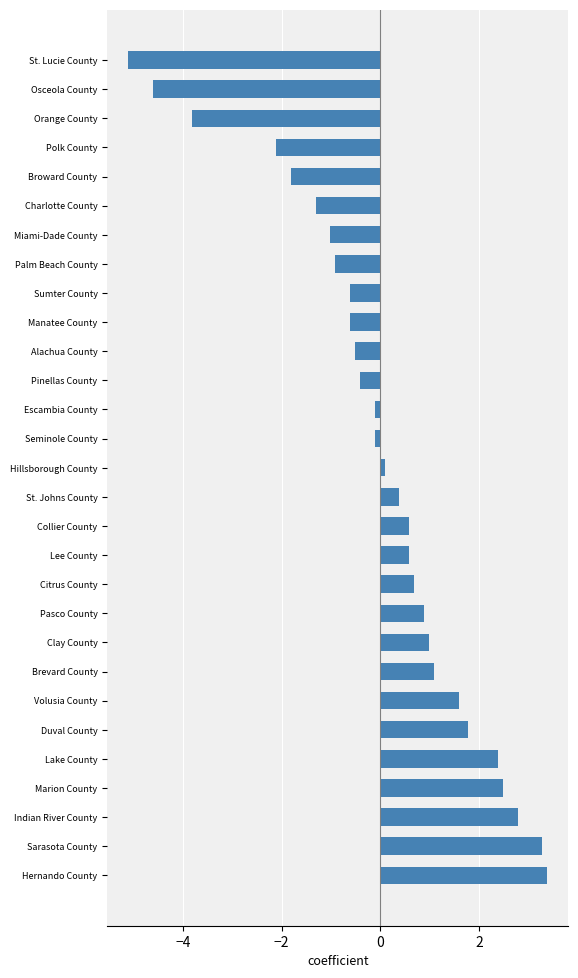

What is the difference between the values at Manatee County and Lake County?

3.0